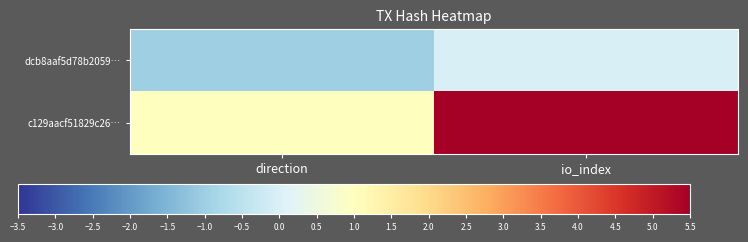

At which category is the sum across all series the highest?

io_index